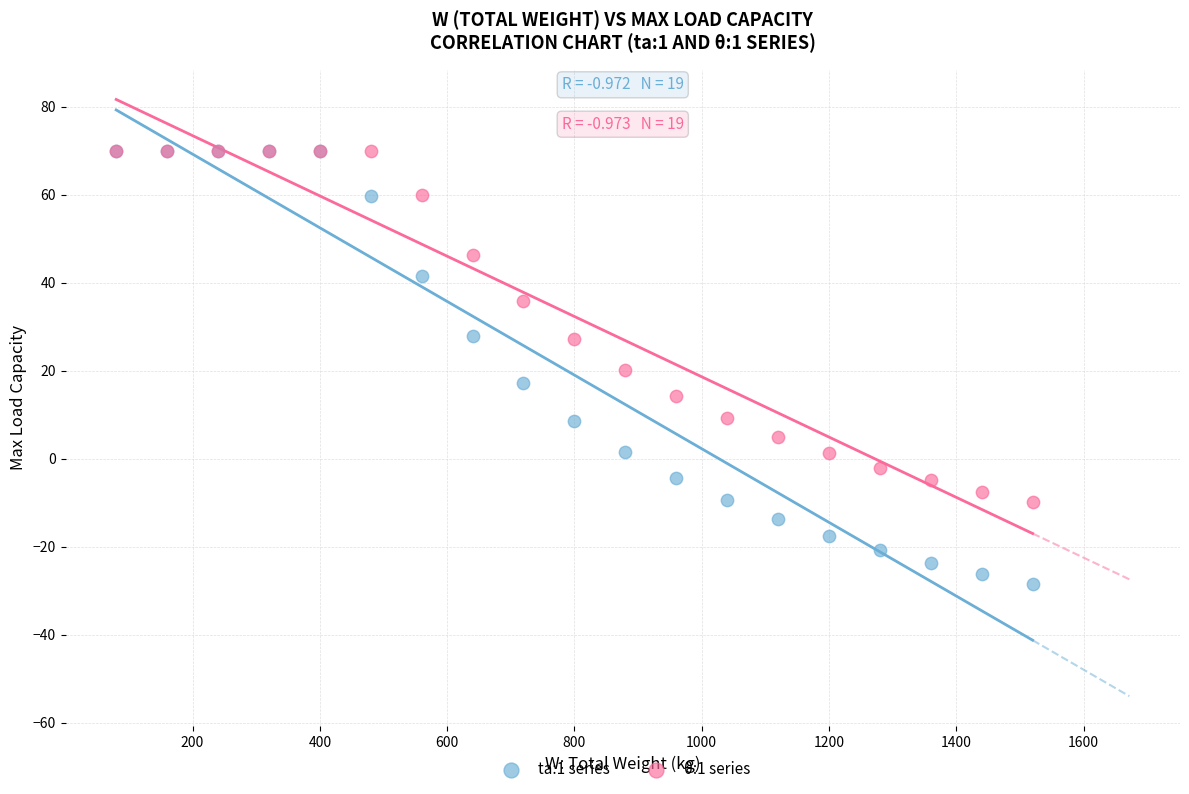

Which series has the largest Y range (max minus min)?

ta:1 series